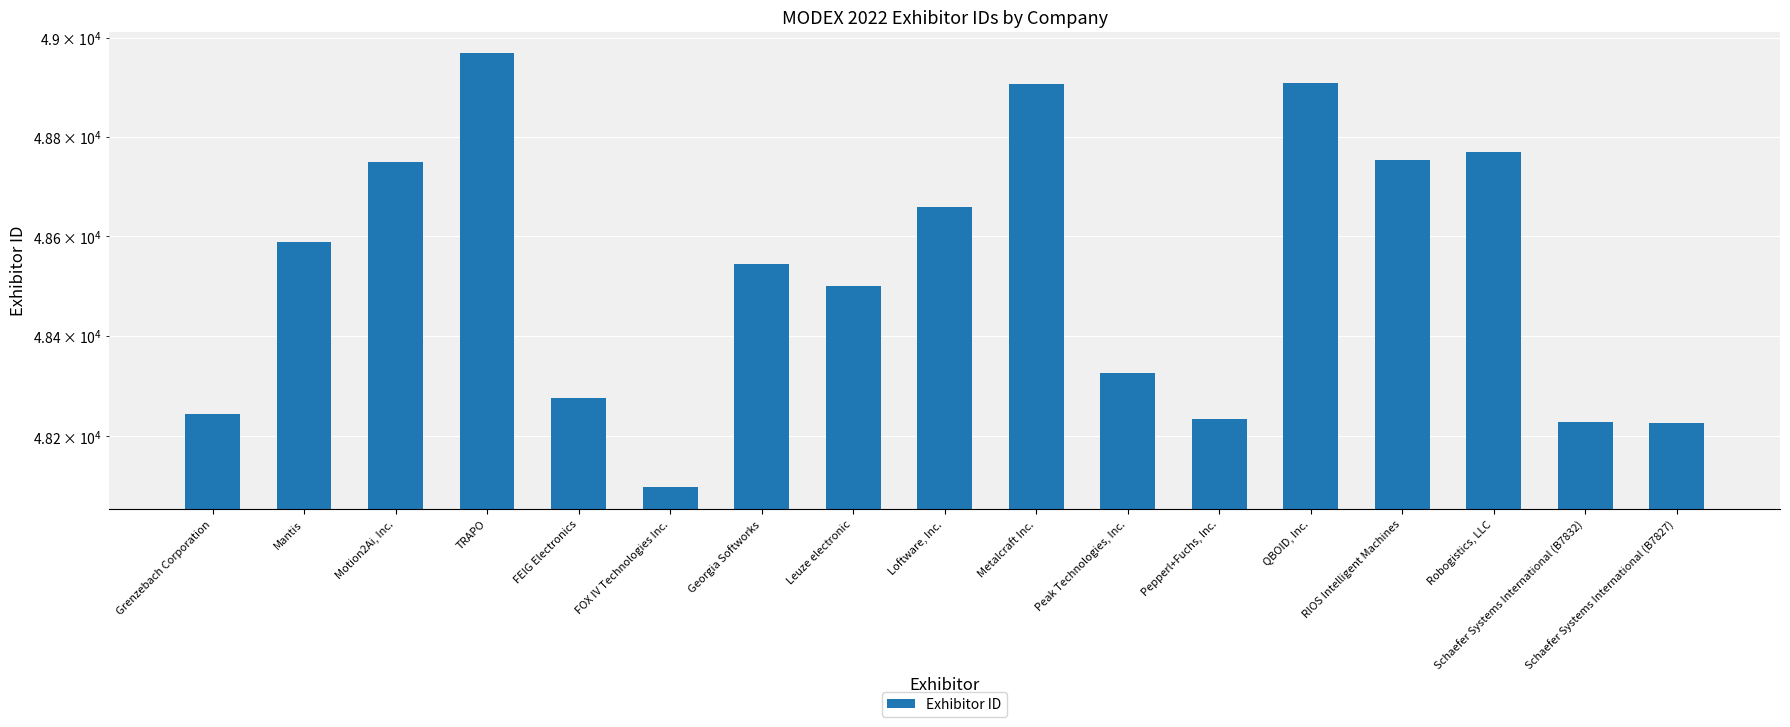

At which category does the chart reach its peak across all series?

TRAPO